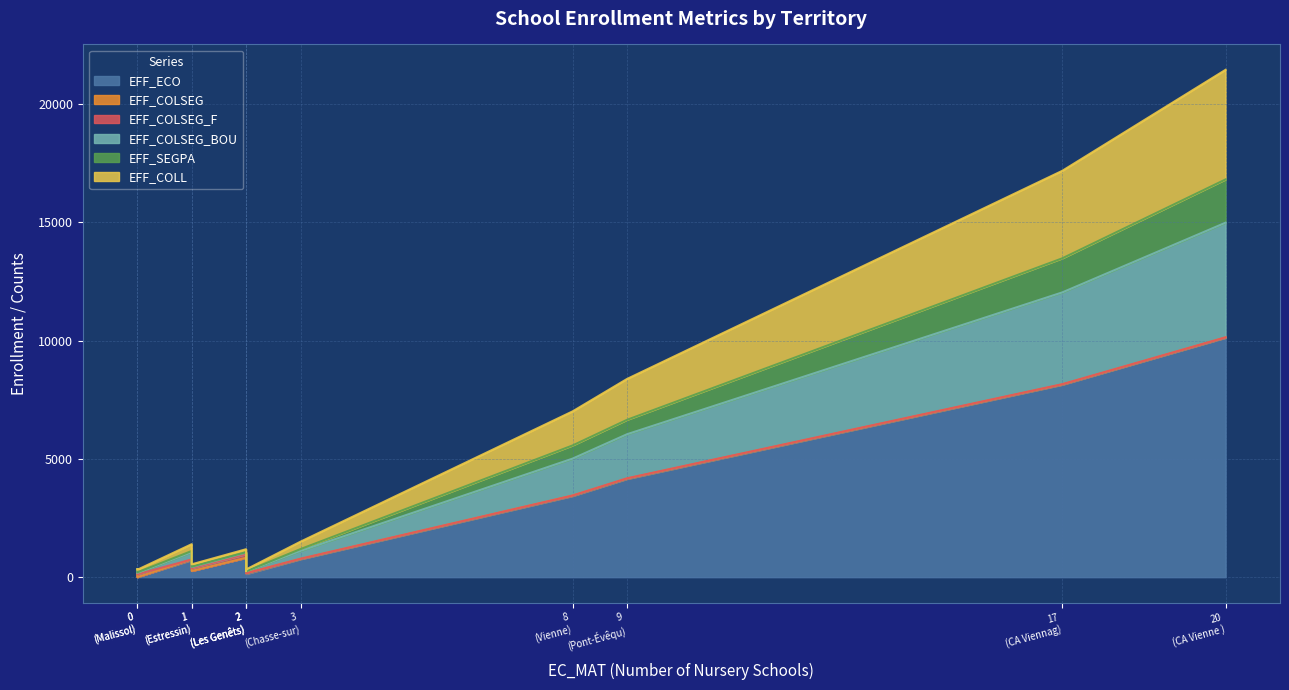

Is it true that the value at 0 (Malissol) is 5537?

False